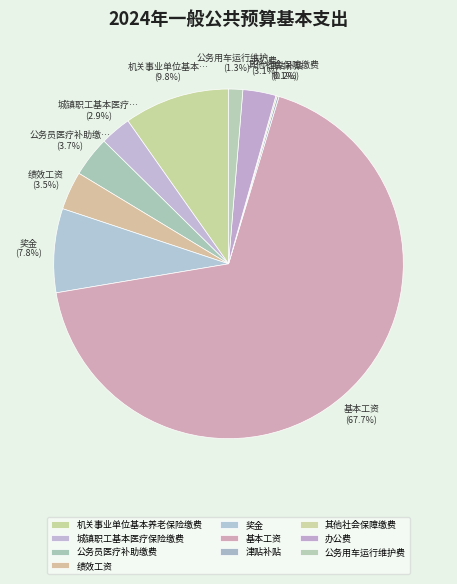

Is it true that 津贴补贴 is 0% of the pie?

True